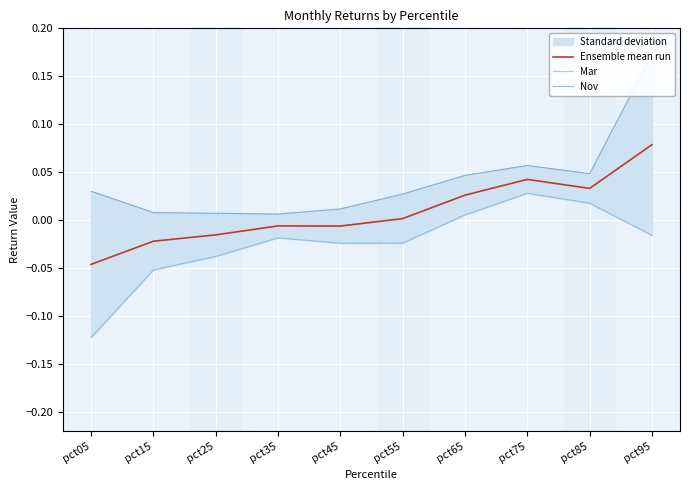

True or false: Ensemble mean run and Mar intersect in this chart.

False